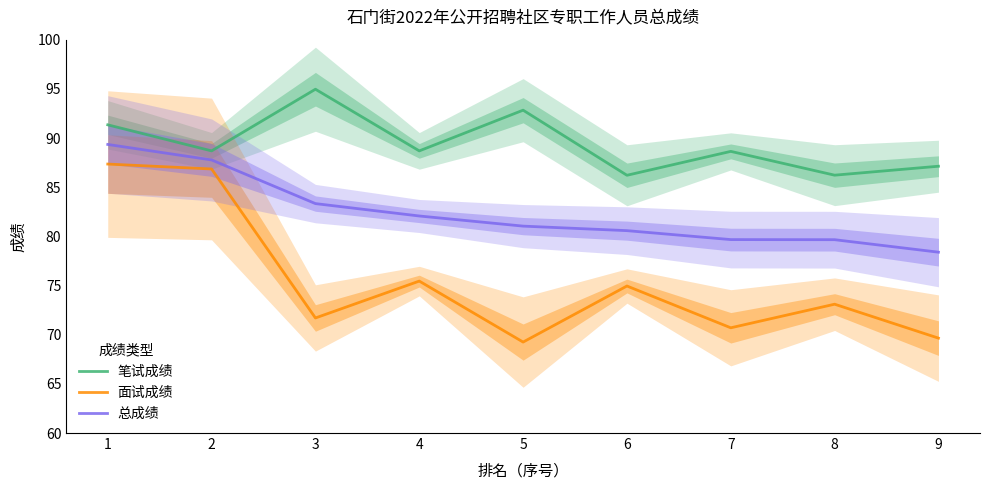

True or false: 面试成绩 and 笔试成绩 intersect in this chart.

False